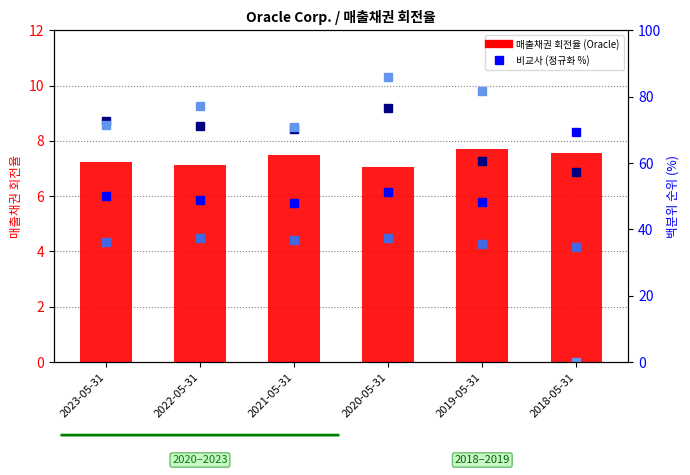

What is the sum of the IBM values at 2018-05-31 and 2023-05-31?

71.4